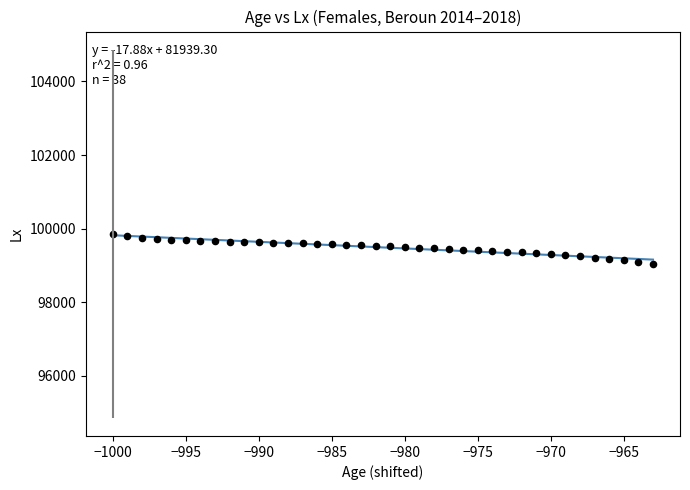

What is the range of Y values (max minus min)?

822.8